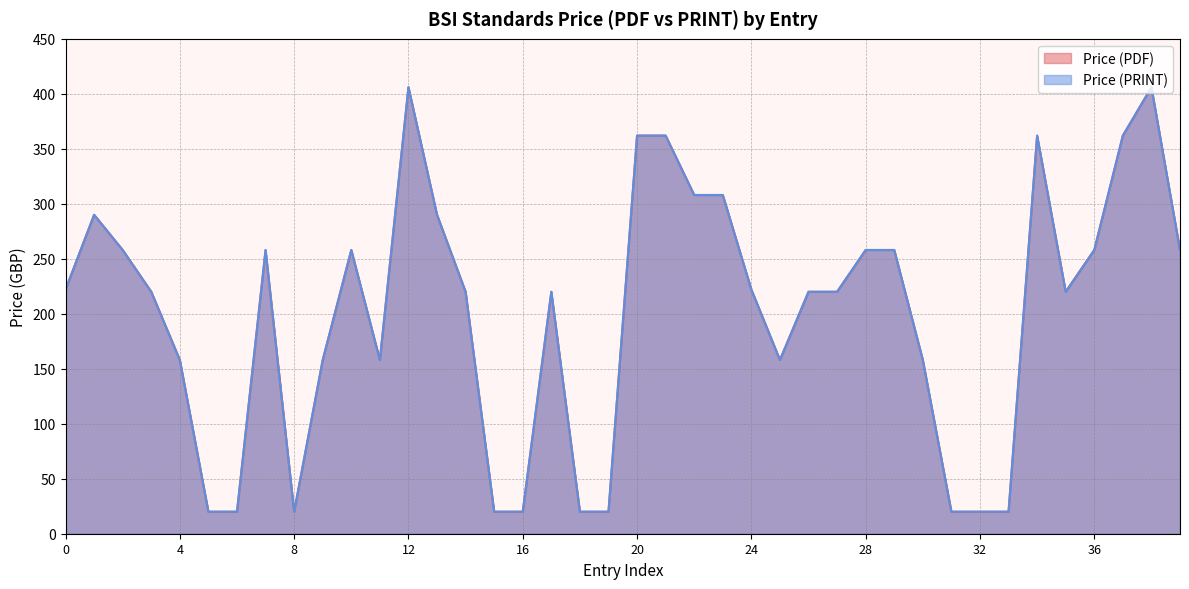

Is it true that Price (PDF) equals 700 at 2024?

False